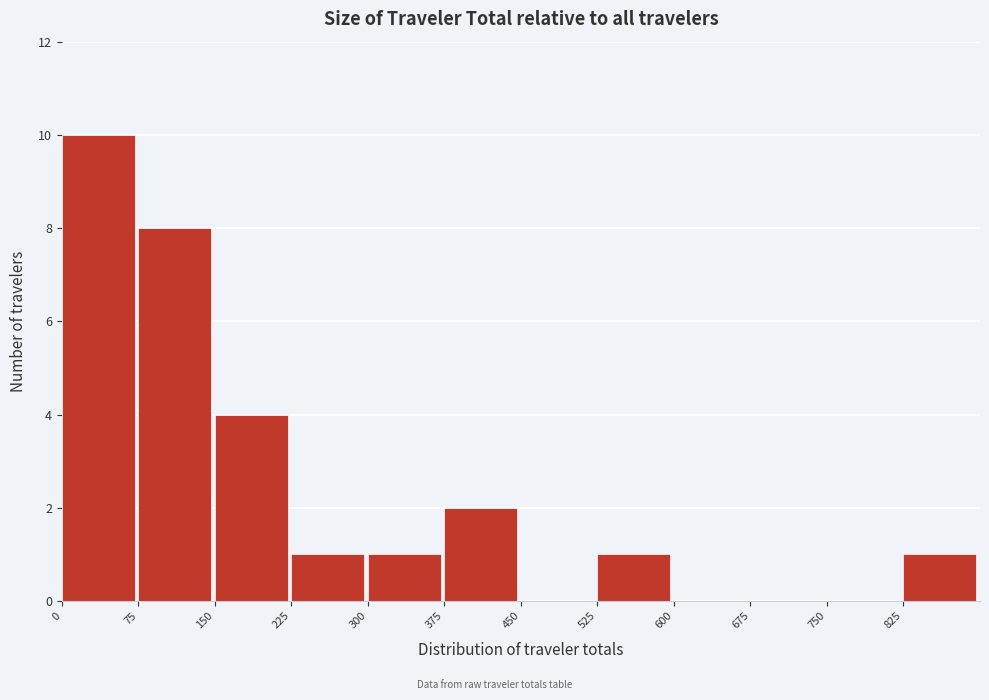

Reading left to right, transcribe this chart: for each bar, give the range it covers on the x-axis and its height. Neither the bar edges nor the heights are printed on the chart, so give them approximately, as read against the axes.

0 to 75: 10
75 to 150: 8
150 to 225: 4
225 to 300: 1
300 to 375: 1
375 to 450: 2
450 to 525: 0
525 to 600: 1
600 to 675: 0
675 to 750: 0
750 to 825: 0
825 to 900: 1